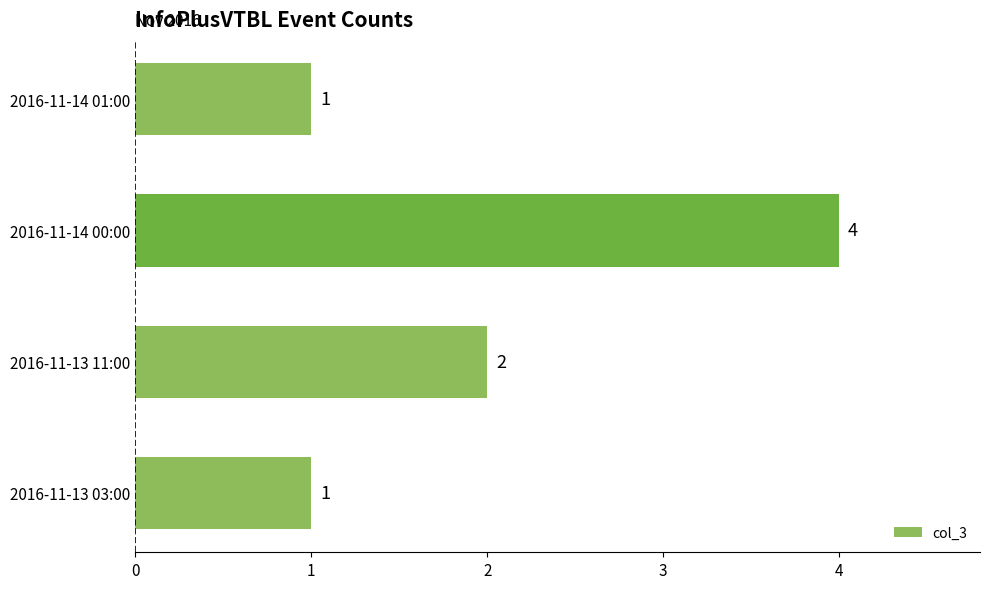

Approximately how many times larger is the value at 2016-11-14 01:00 compared to 2016-11-13 11:00?

0.5